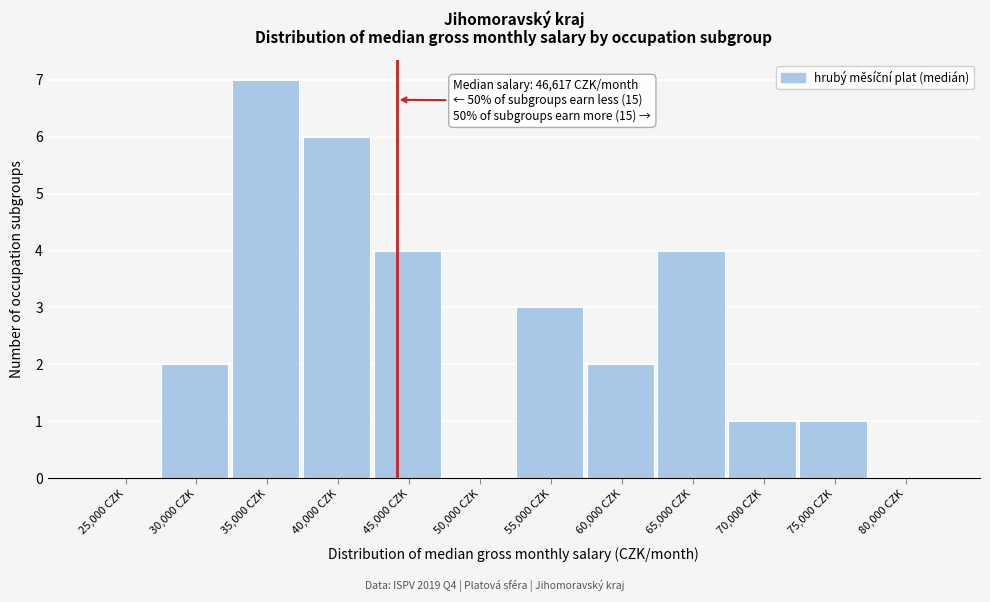

Reading left to right, list all the values displayed in this chart.

25,000 CZK=0	30,000 CZK=2	35,000 CZK=7	40,000 CZK=6	45,000 CZK=4	50,000 CZK=0	55,000 CZK=3	60,000 CZK=2	65,000 CZK=4	70,000 CZK=1	75,000 CZK=1	80,000 CZK=0